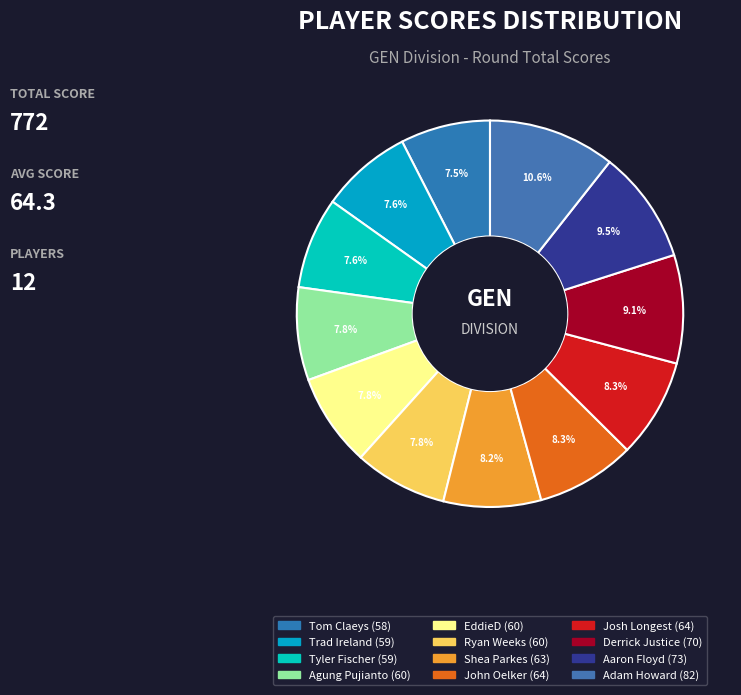

How many segments does this pie chart have?

12